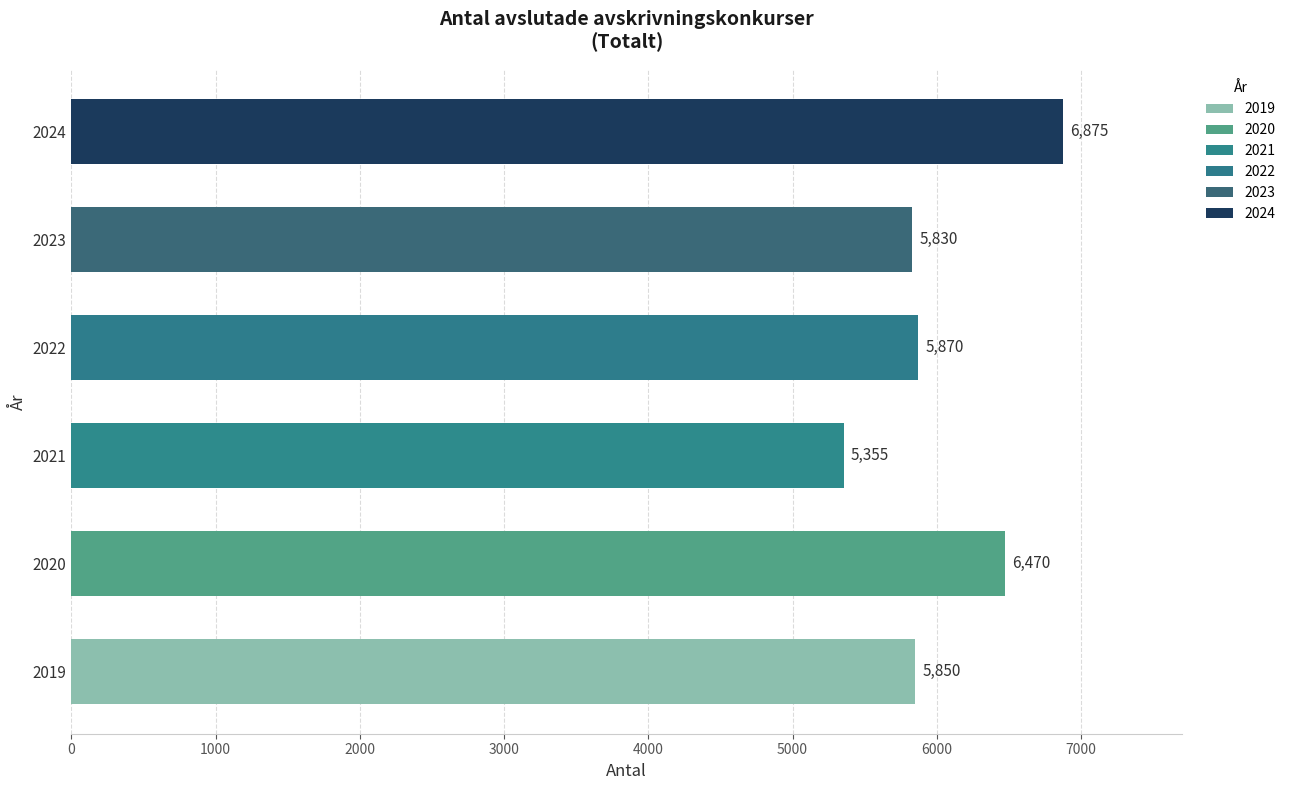

How many data points in Totalt are above 5870?

2